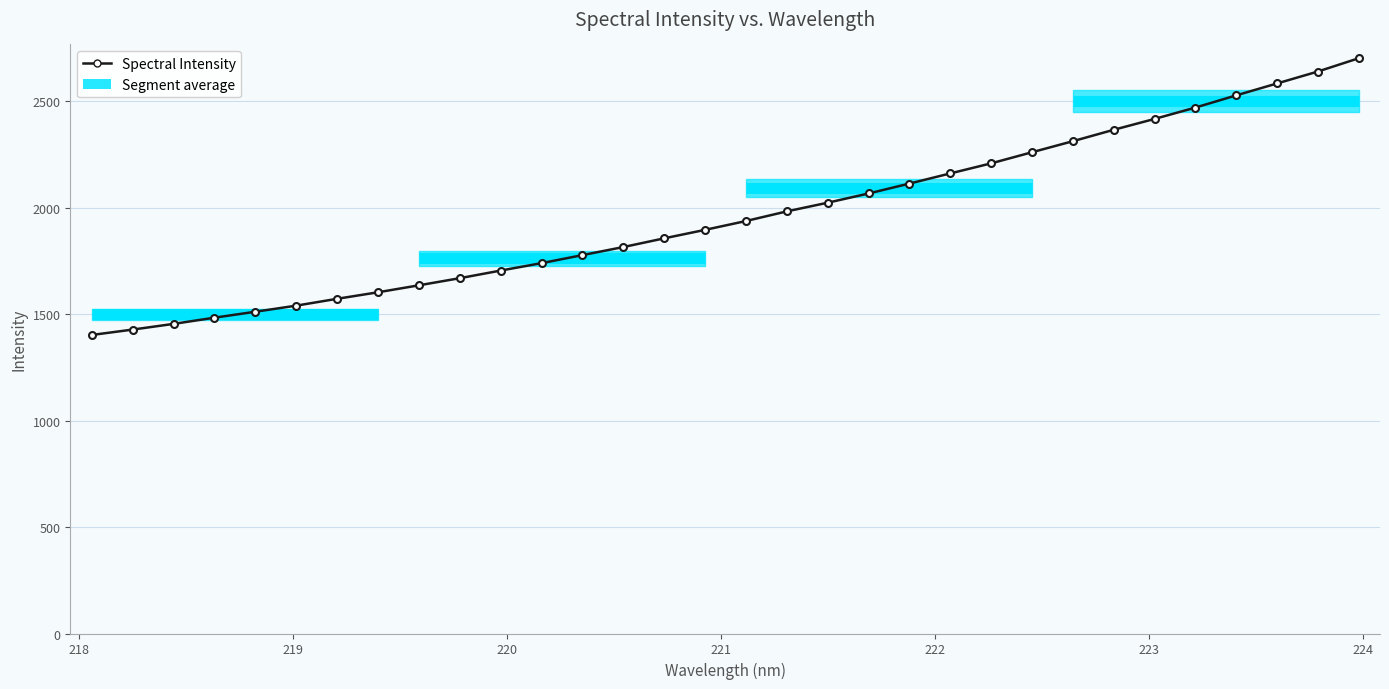

What is the value of the 7th point from the left?

1571.6